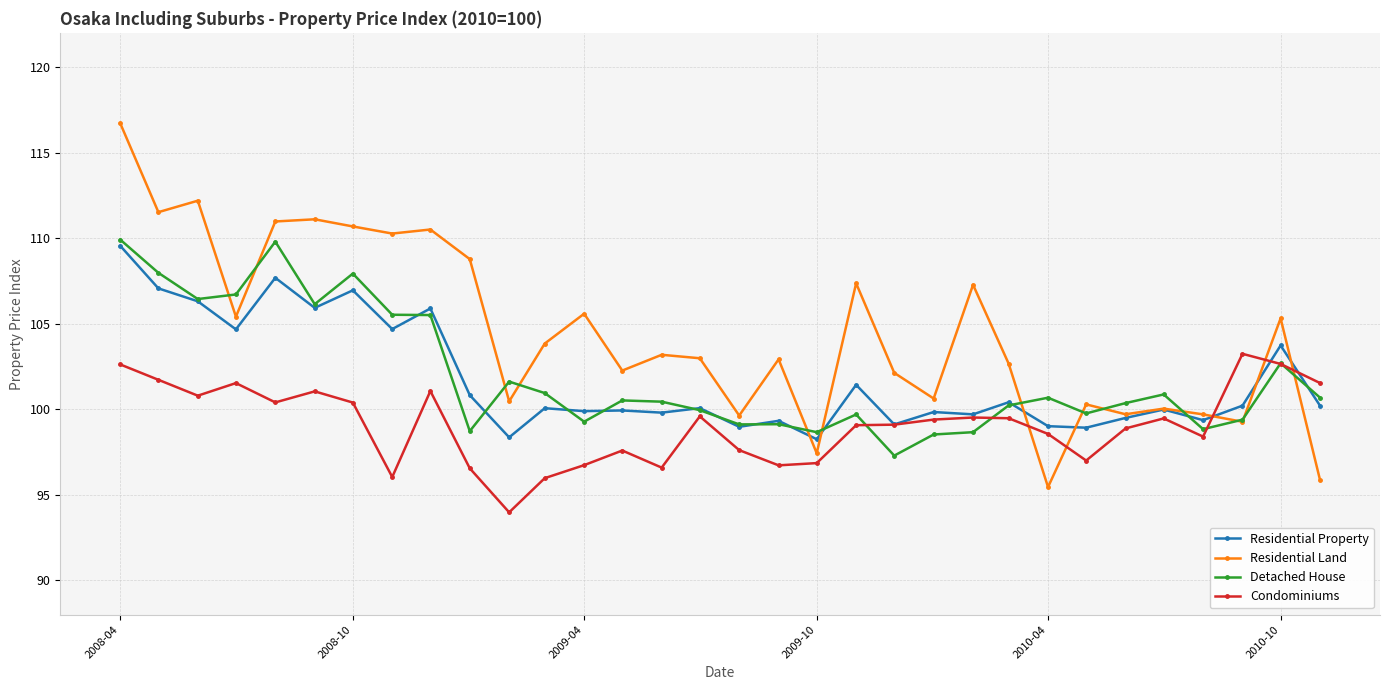

Which series has the widest spread of values?

Residential Land